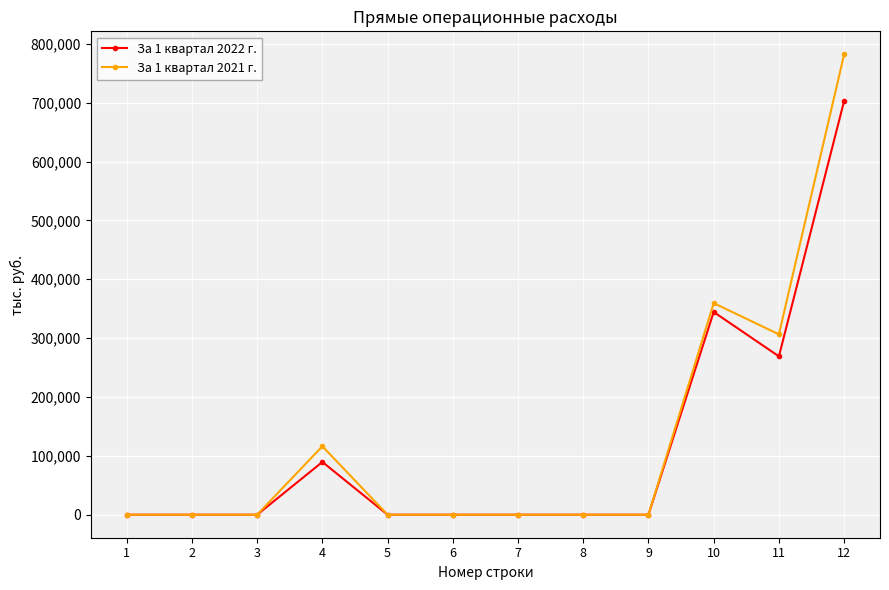

Reading left to right, extract all data points from this chart.

За 1 квартал 2022 г.: 1=0.0	2=0.0	3=0.0	4=89616.3	5=0.0	6=0.0	7=0.0	8=0.0	9=0.0	10=344377.9	11=269029.7	12=703023.9
За 1 квартал 2021 г.: 1=0.0	2=0.0	3=0.0	4=116236.9	5=0.0	6=0.0	7=0.0	8=0.0	9=0.0	10=359465.1	11=306425.8	12=782127.8